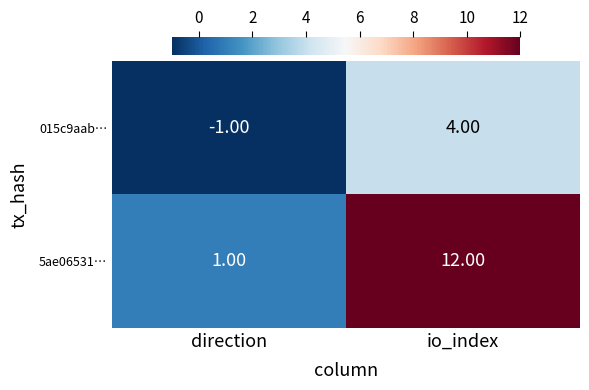

List the labels in order of 5ae06531… value, largest first.

io_index, direction